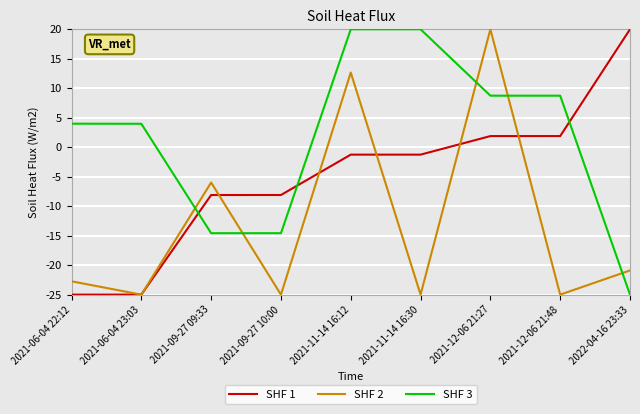

What is the spread (max minus min) of values at 2021-09-27 10:00?

16.9